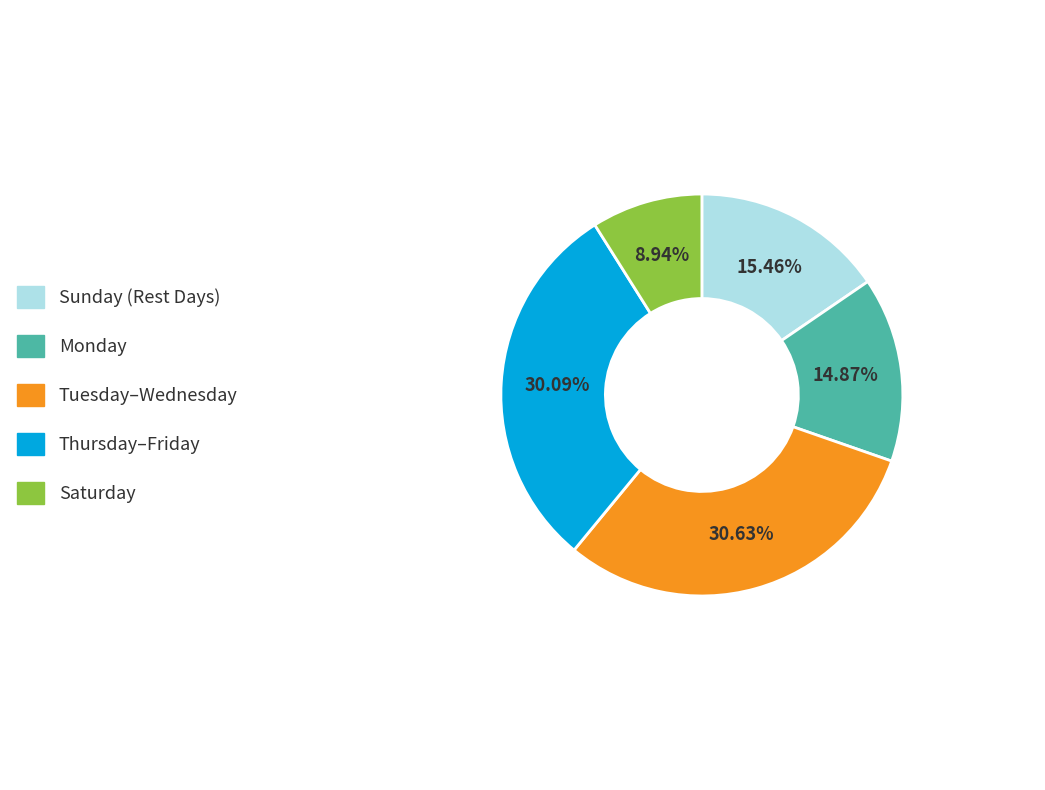

Combined, do Monday and Thursday–Friday account for over 50%?

No